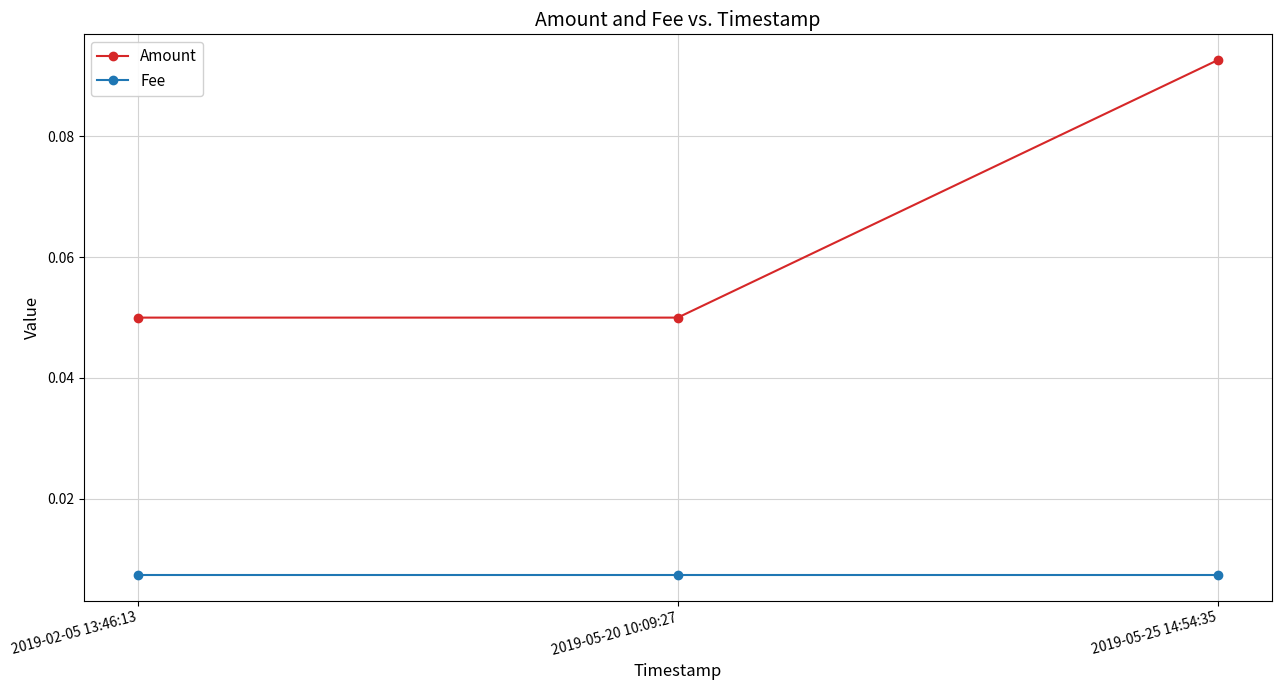

What position from the right is 2019-05-25 14:54:35?

1